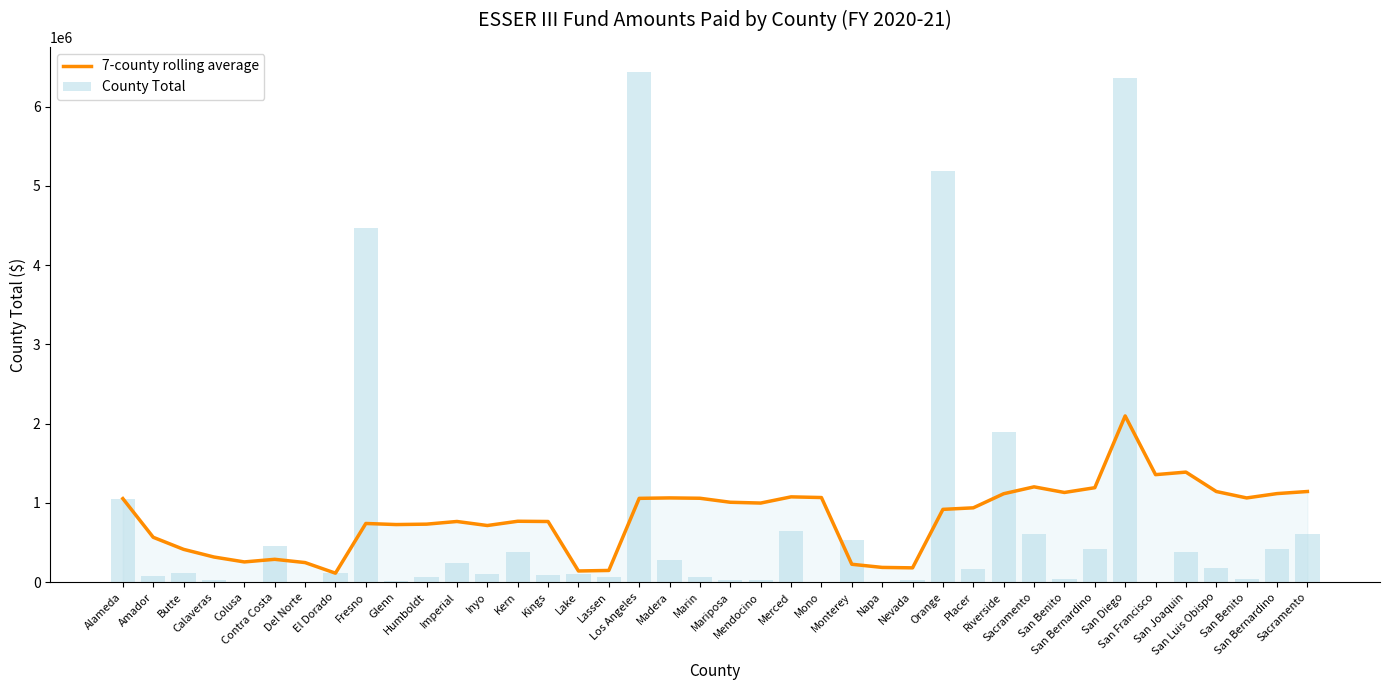

At how many categories does at least one series exceed 752751?

25